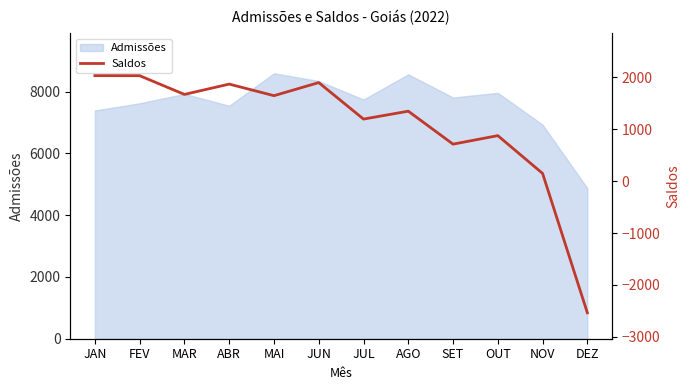

Count the number of values greater than 1646.

5